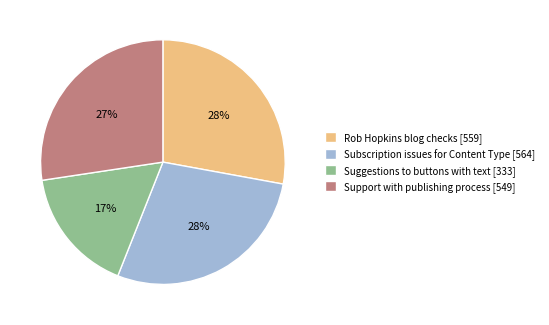

True or false: Suggestions to buttons with text accounts for 17% of the total.

True